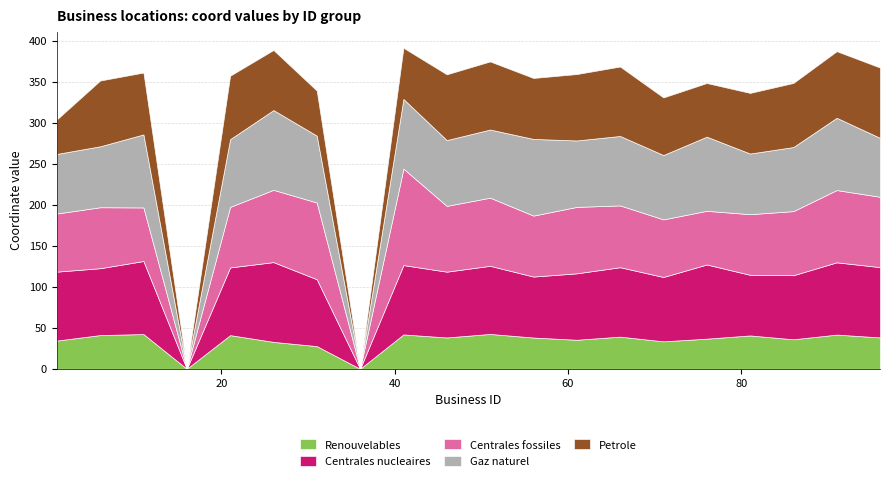

What are all the series names shown in the legend?

Renouvelables, Centrales nucleaires, Centrales fossiles, Gaz naturel, Petrole